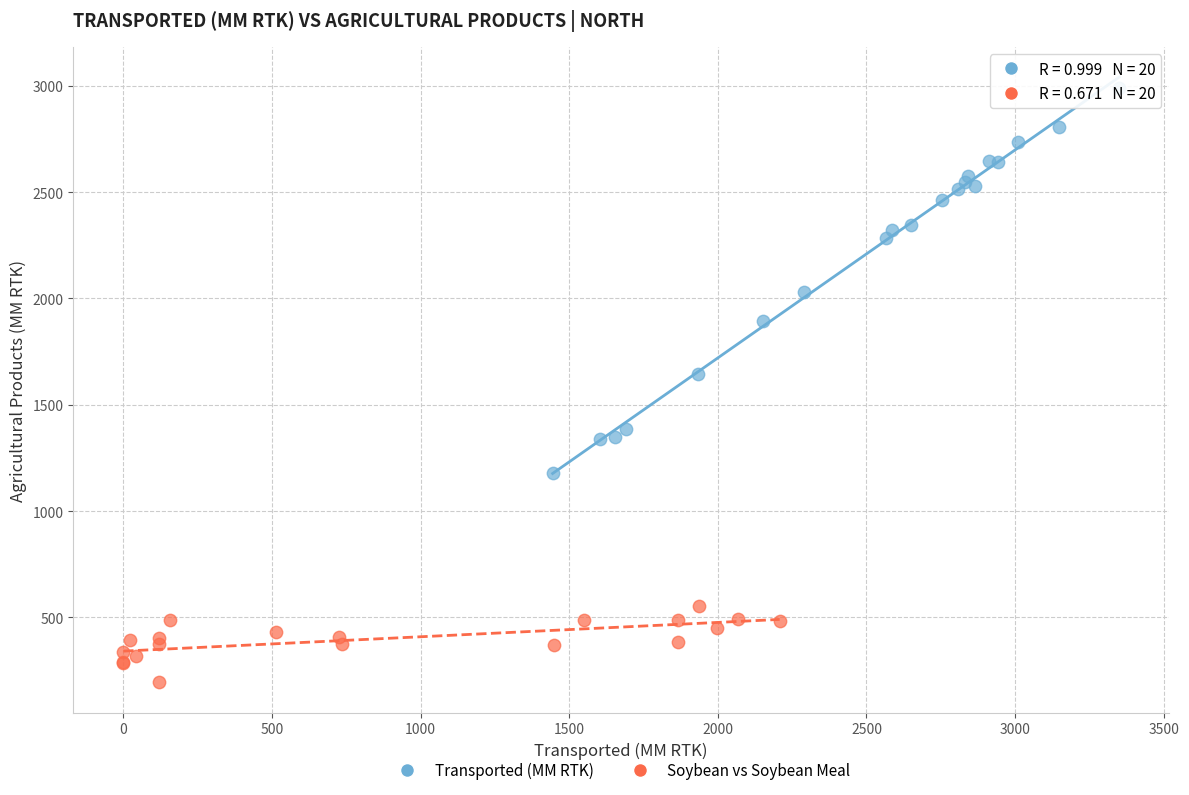

Which series has the largest Y range (max minus min)?

Transported (MM RTK)